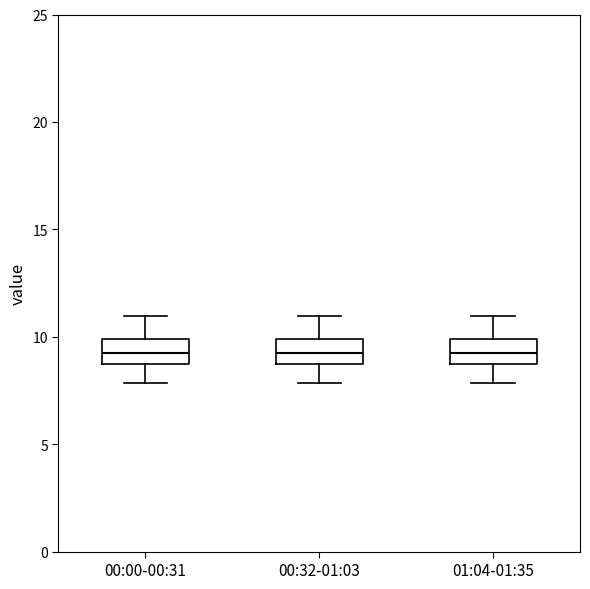

Where does the lower whisker of the box for 00:32-01:03 end on the y-axis? The values are not printed on the chart, so give them approximately, as read against the axis.

8.0